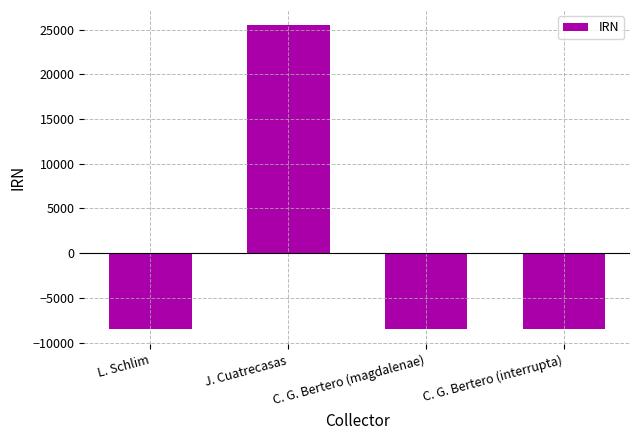

What is the smallest value displayed?

-8512.5